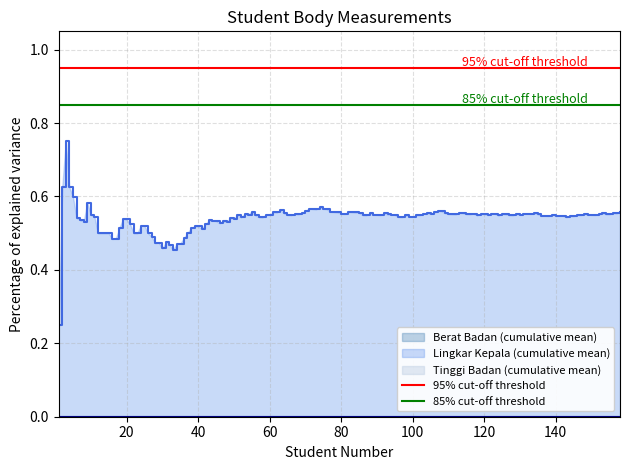

Which series has the largest total across all categories?

95% cut-off threshold